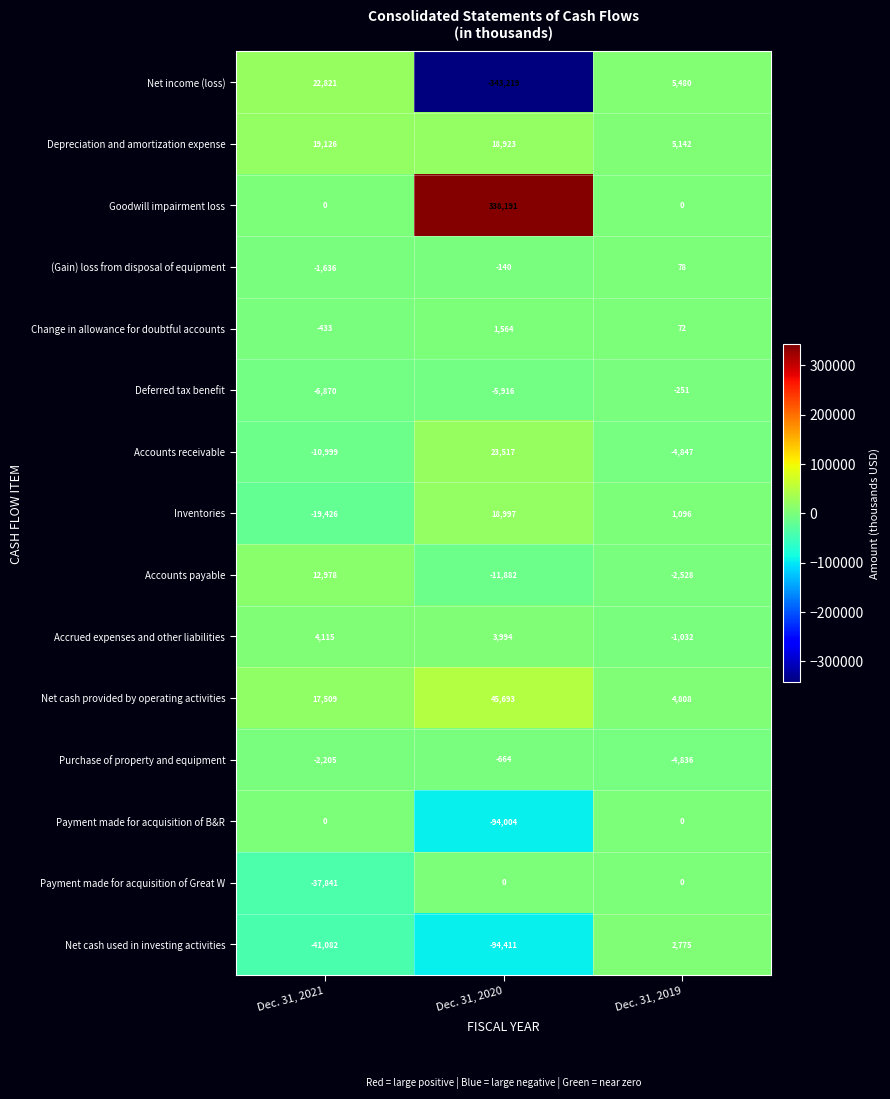

Rank the series at Dec. 31, 2020 from lowest to highest value.

Net income (loss), Net cash used in investing activities, Payment made for acquisition of B&R, Accounts payable, Deferred tax benefit, Purchase of property and equipment, (Gain) loss from disposal of equipment, Payment made for acquisition of Great W, Change in allowance for doubtful accounts, Accrued expenses and other liabilities, Depreciation and amortization expense, Inventories, Accounts receivable, Net cash provided by operating activities, Goodwill impairment loss